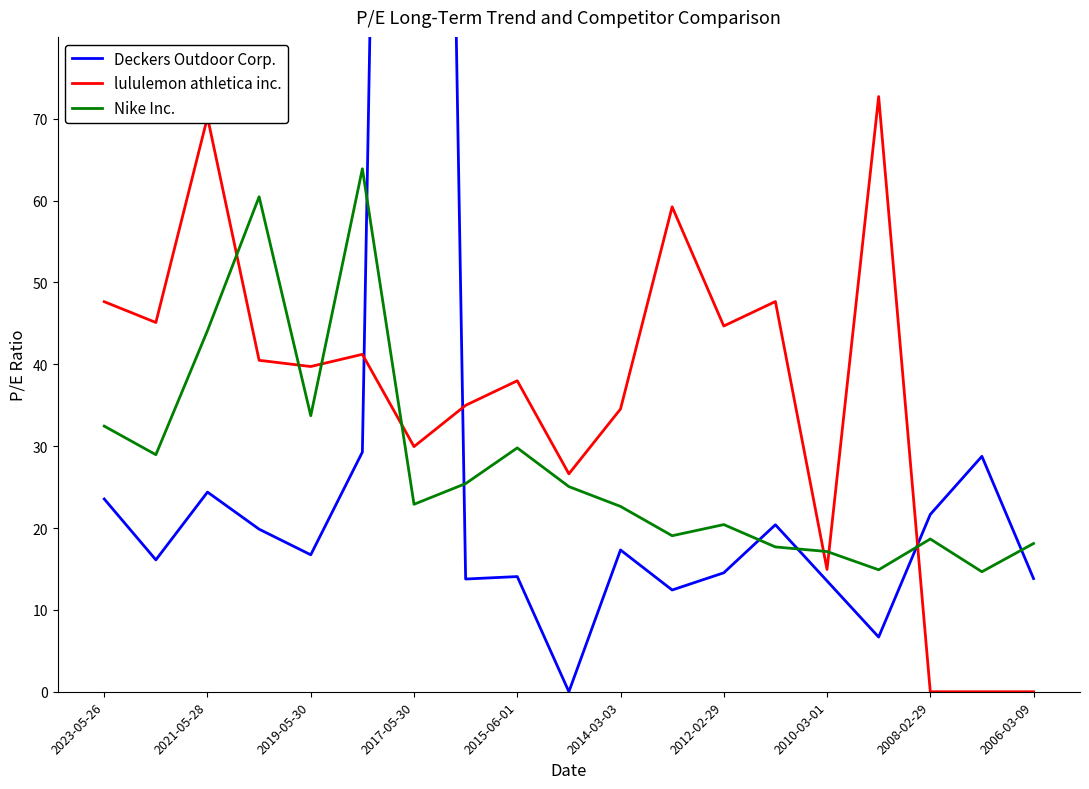

The Nike Inc. series shows 51.5 at 2023-05-26. True or false?

False